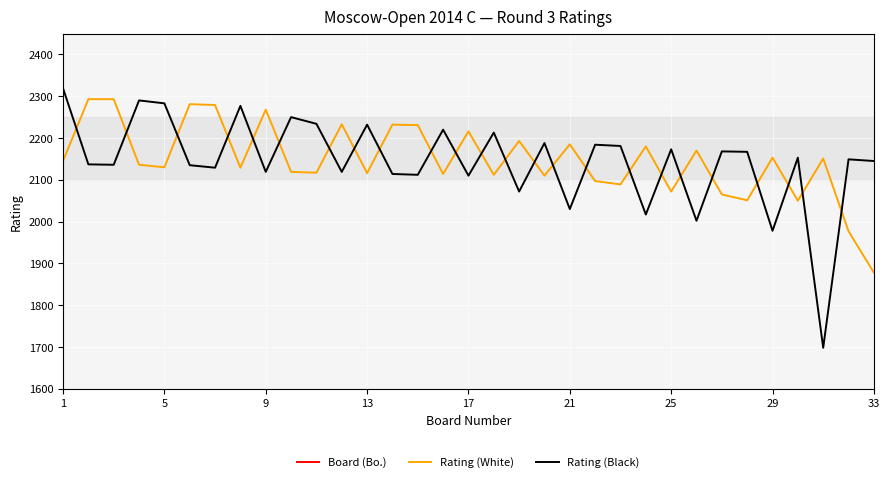

Reading left to right, transcribe all the data shown in this chart.

Board (Bo.): 1	2	3	4	5	6	7	8	9	10	11	12	13	14	15	16	17	18	19	20	21	22	23	24	25	26	27	28	29	30	31	32	33
Rating (White): 2145	2293	2293	2136	2130	2281	2279	2129	2268	2119	2117	2233	2116	2232	2231	2114	2216	2112	2193	2110	2185	2097	2089	2180	2072	2170	2065	2051	2153	2050	2151	1977	1878
Rating (Black): 2319	2137	2136	2290	2283	2135	2129	2277	2119	2250	2234	2119	2232	2114	2112	2220	2110	2213	2072	2188	2030	2184	2181	2017	2173	2002	2168	2167	1978	2153	1698	2149	2145